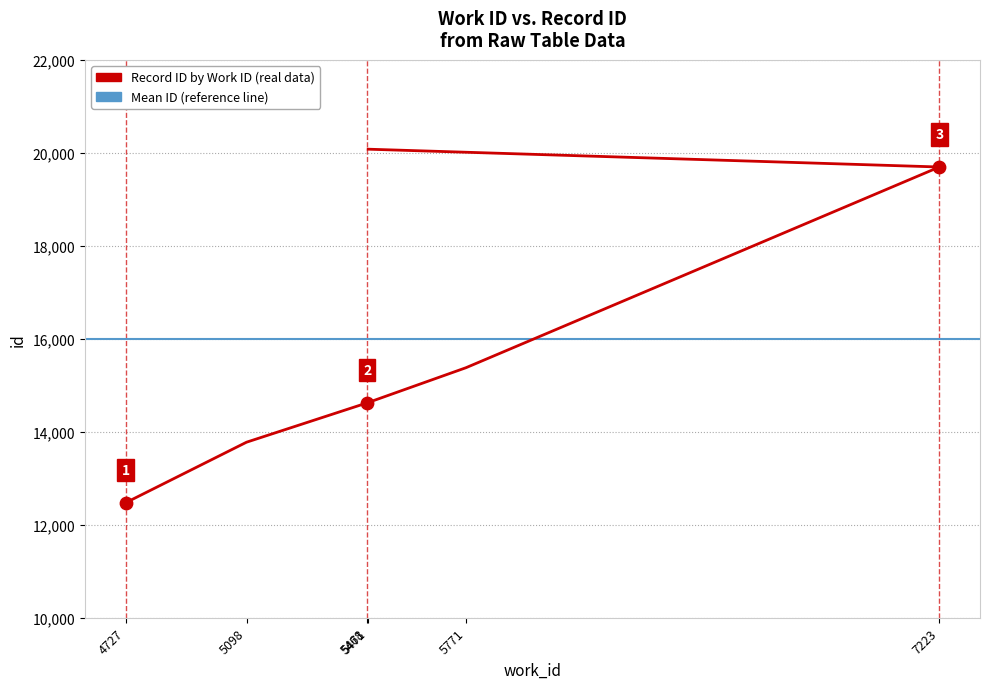

Approximately how many times larger is the value at 5468 compared to 5771?

1.0